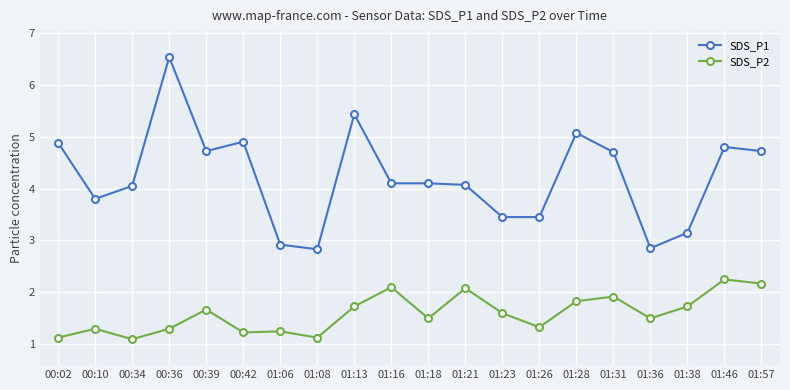

True or false: SDS_P2 and SDS_P1 intersect in this chart.

False